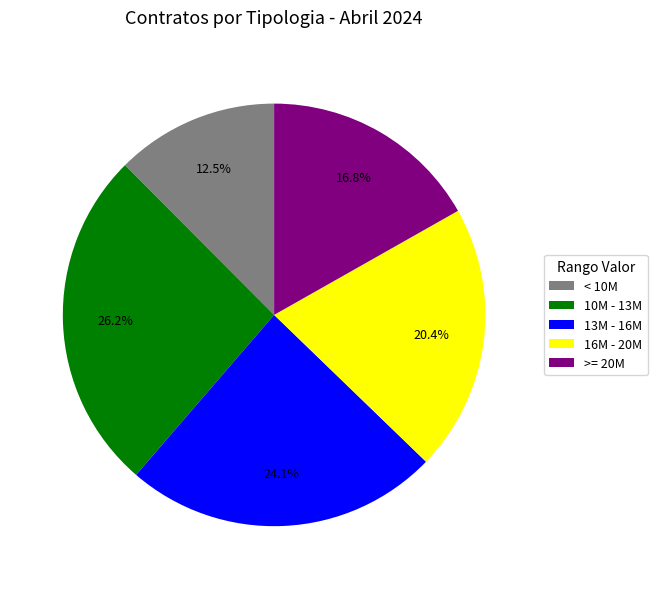

Which category has the smallest portion of the pie?

< 10M